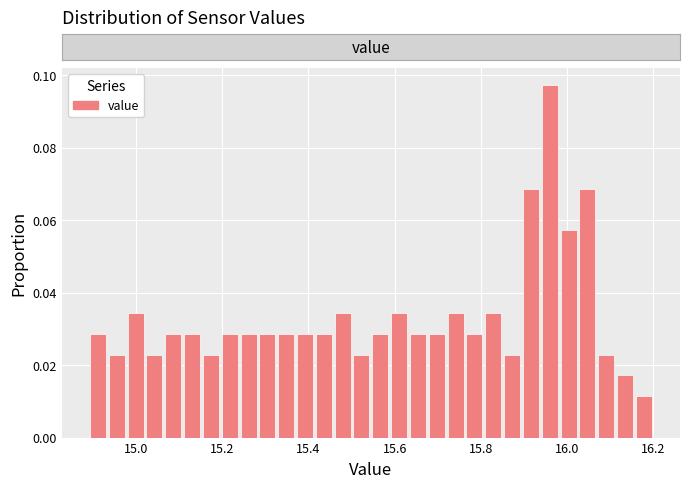

Read against the x-axis, roughly where is the centre of the tallest bar?

15.96